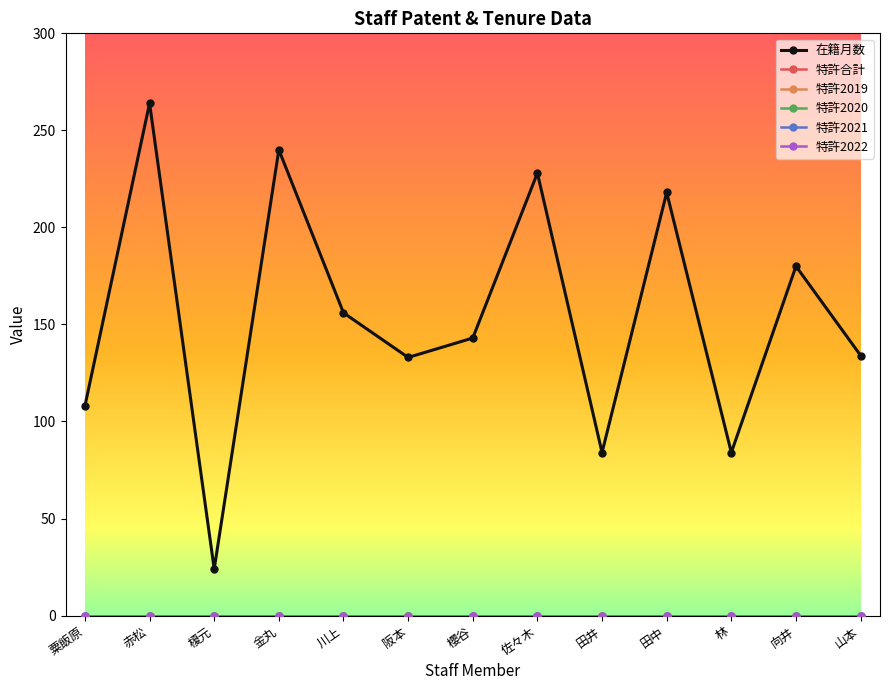

What is the difference between the highest and lowest values at 櫻谷?

143